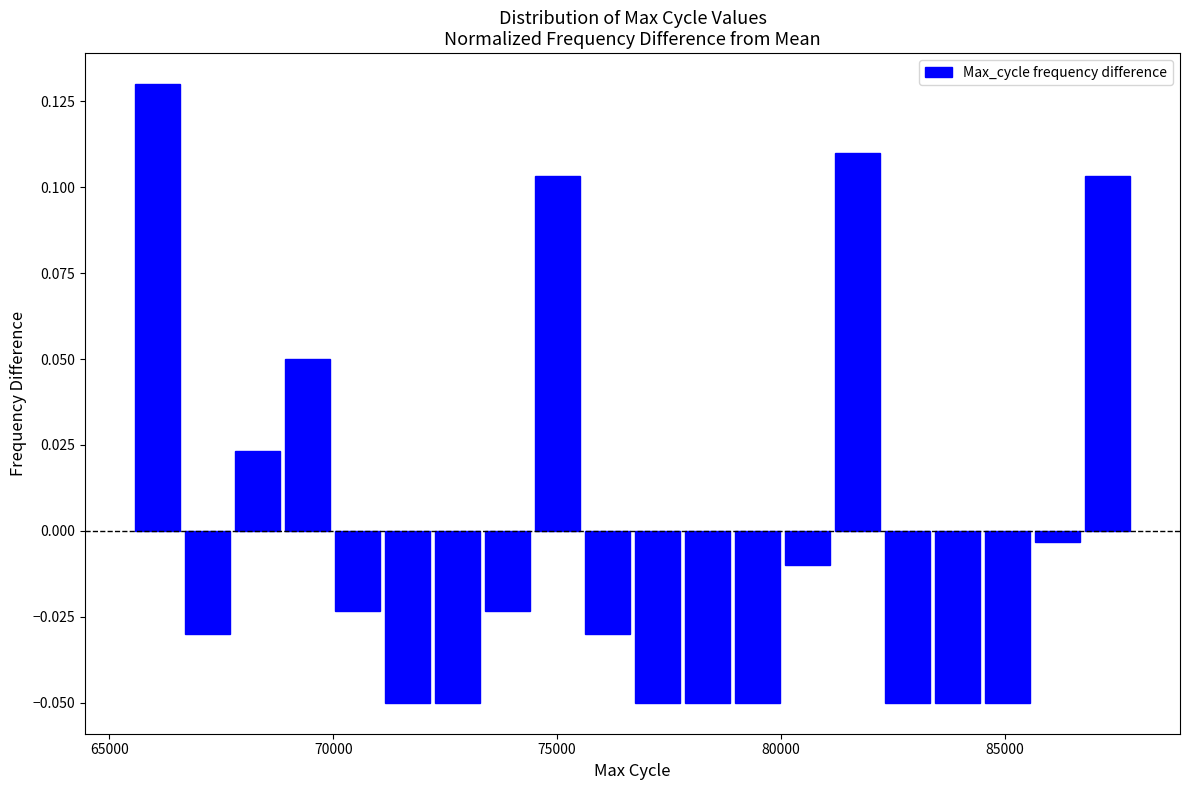

Around what value on the x-axis is the tallest bar? Give the approximate position of its centre, as read against the axis.

66000